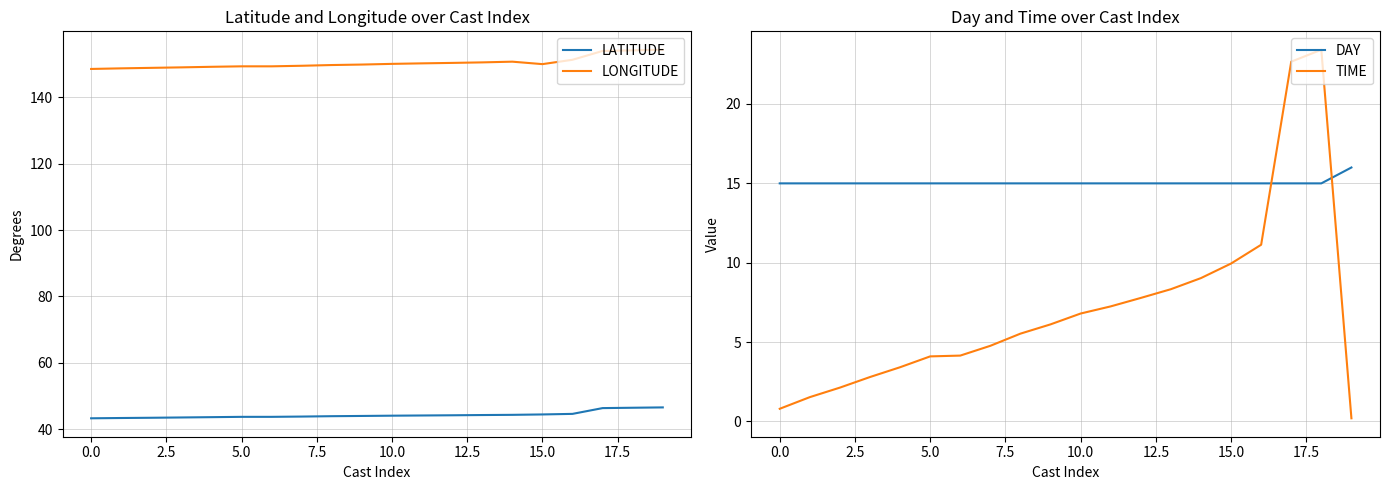

True or false: LONGITUDE has more than 2 interior local peaks.

False